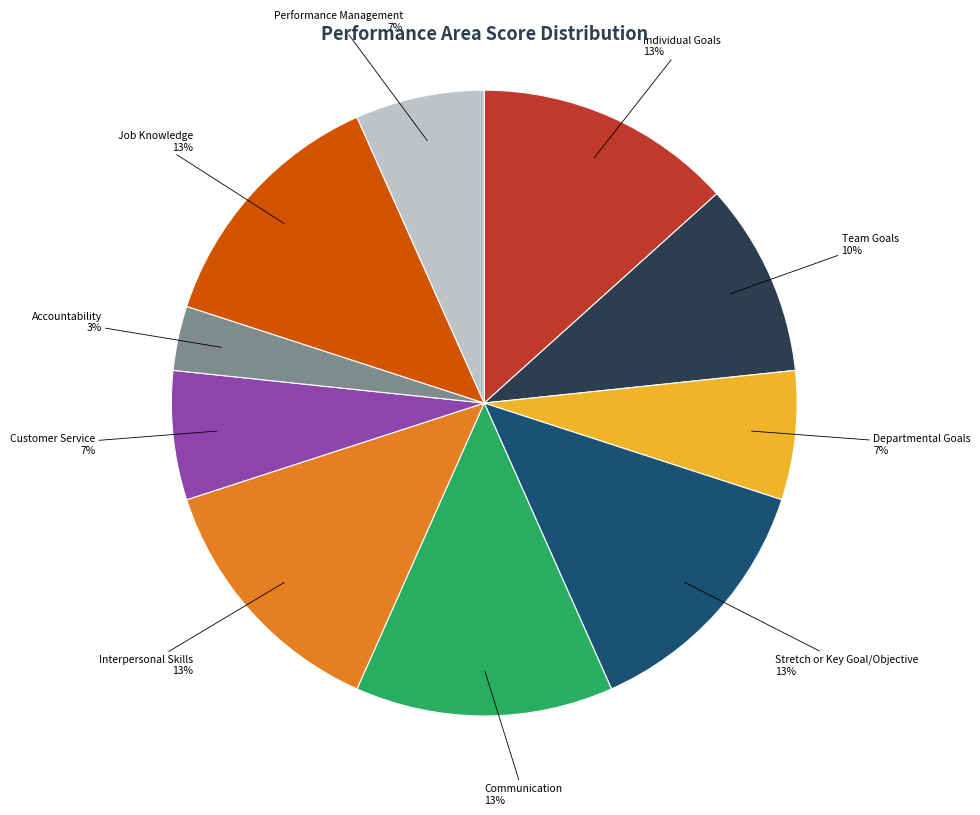

True or false: Accountability accounts for 3% of the total.

True